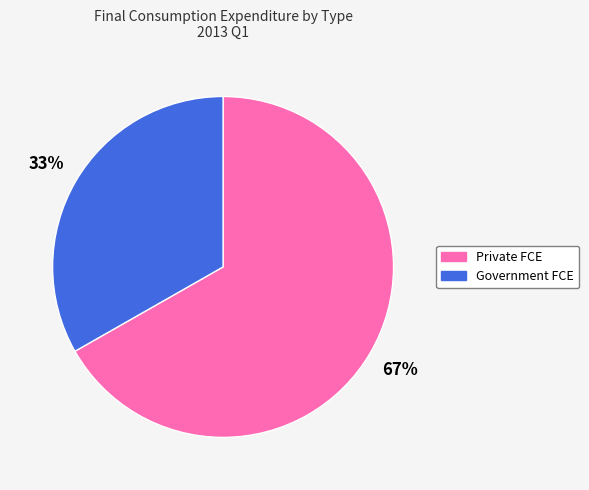

Is it true that Government FCE is 43% of the pie?

False